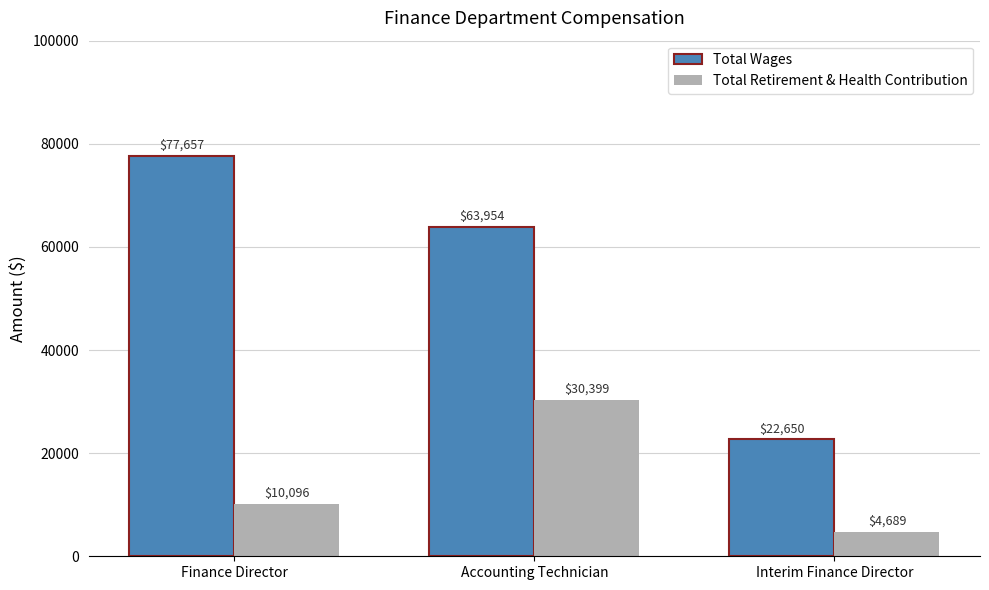

What is the sum of all Total Wages values?

164261